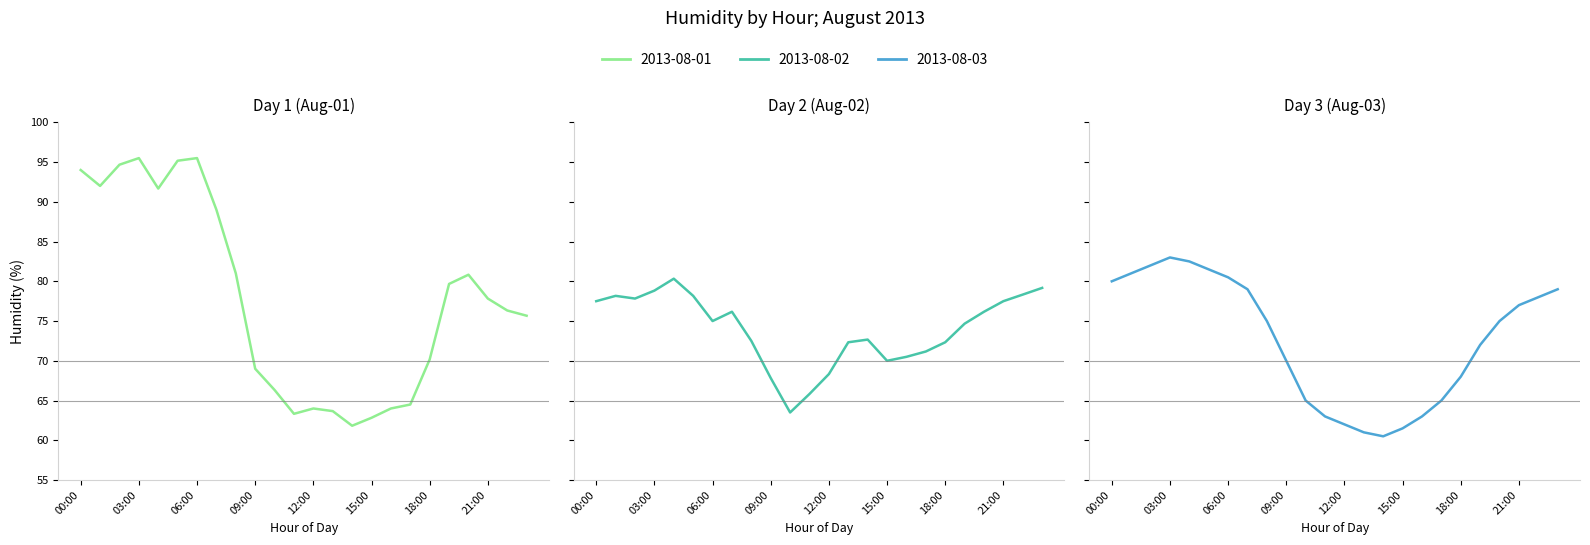

At which label is 2013-08-03 closest to 71?

09:00